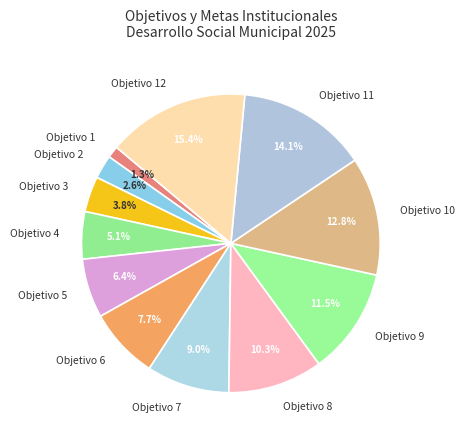

Which slice is the smallest?

Objetivo 1